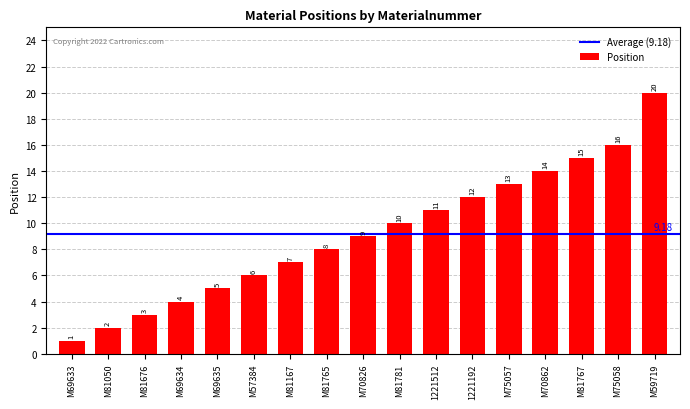

Which category has the highest value across all series?

M59719